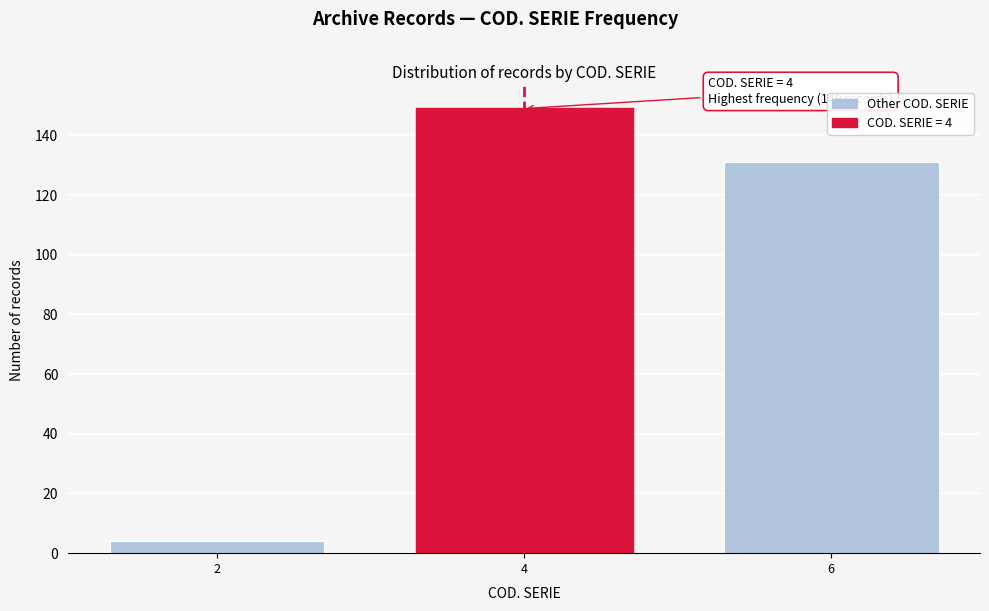

Reading right to left, transcribe all the data shown in this chart.

131	149	4